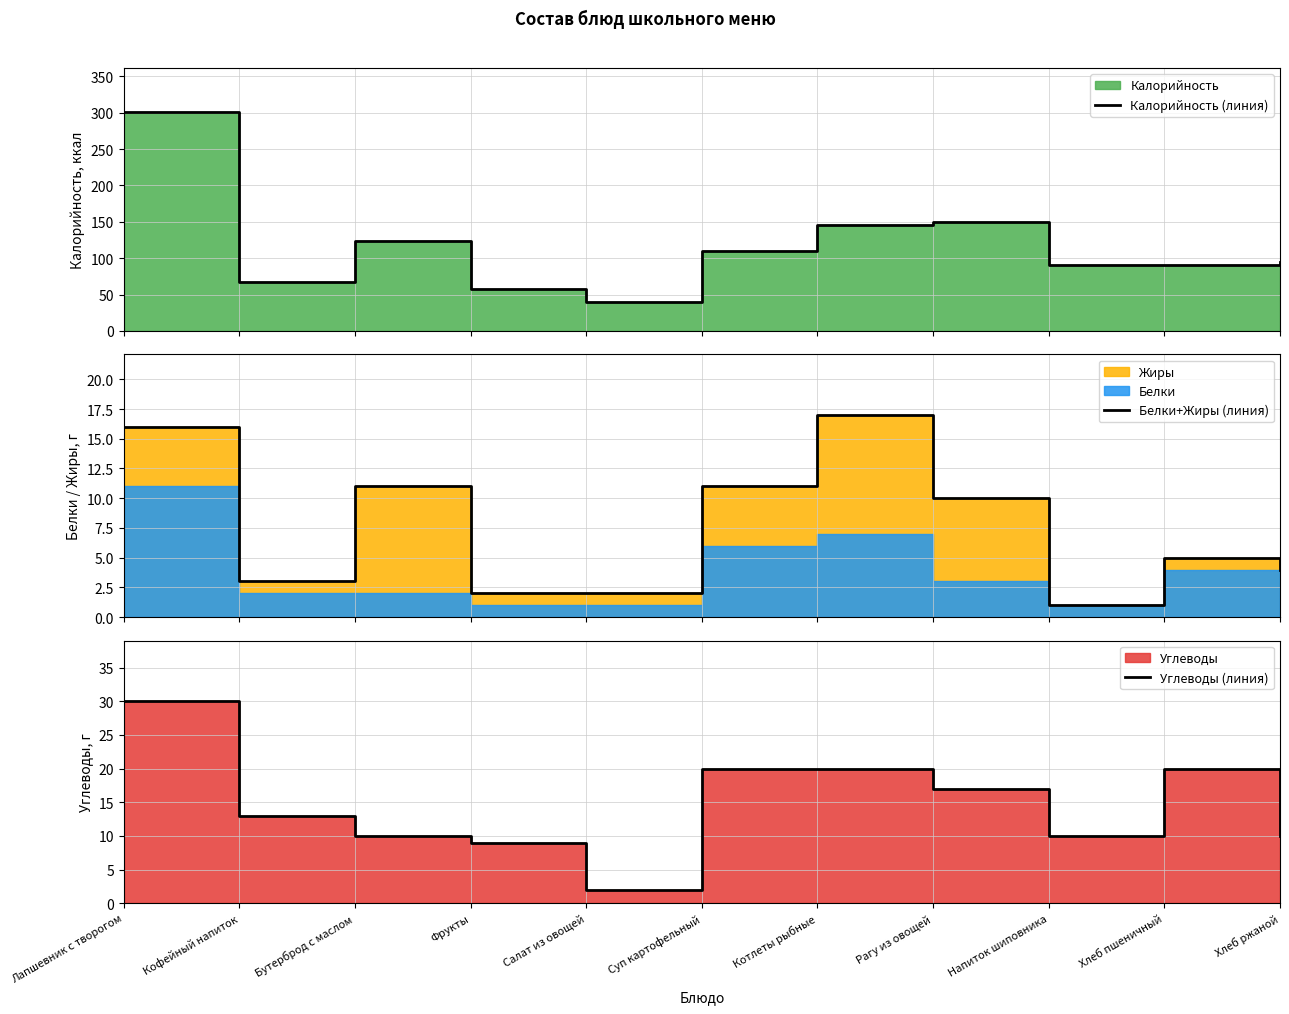

List the labels in order of Углеводы (линия) value, largest first.

Лапшевник с творогом, Суп картофельный, Котлеты рыбные, Хлеб пшеничный, Рагу из овощей, Кофейный напиток, Бутерброд с маслом, Напиток шиповника, Хлеб ржаной, Фрукты, Салат из овощей